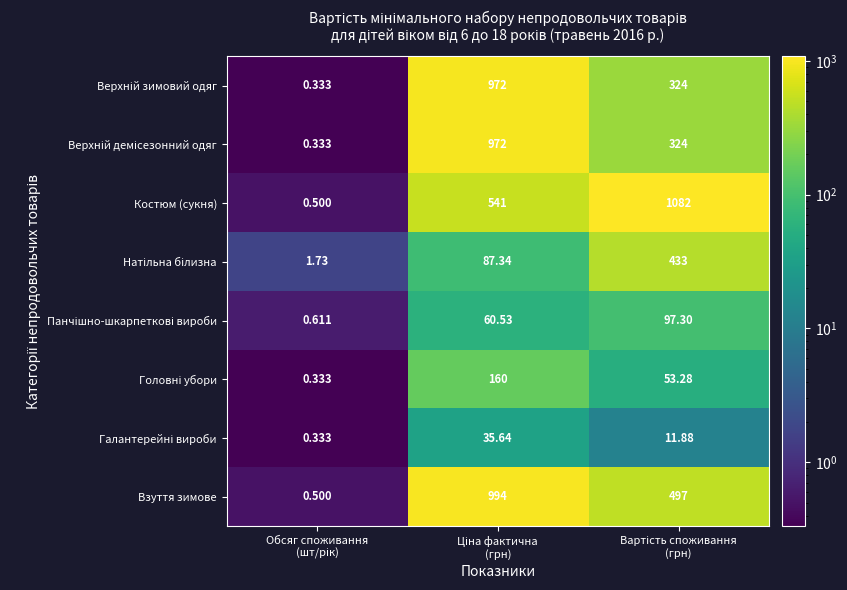

How many series are shown in this chart?

8